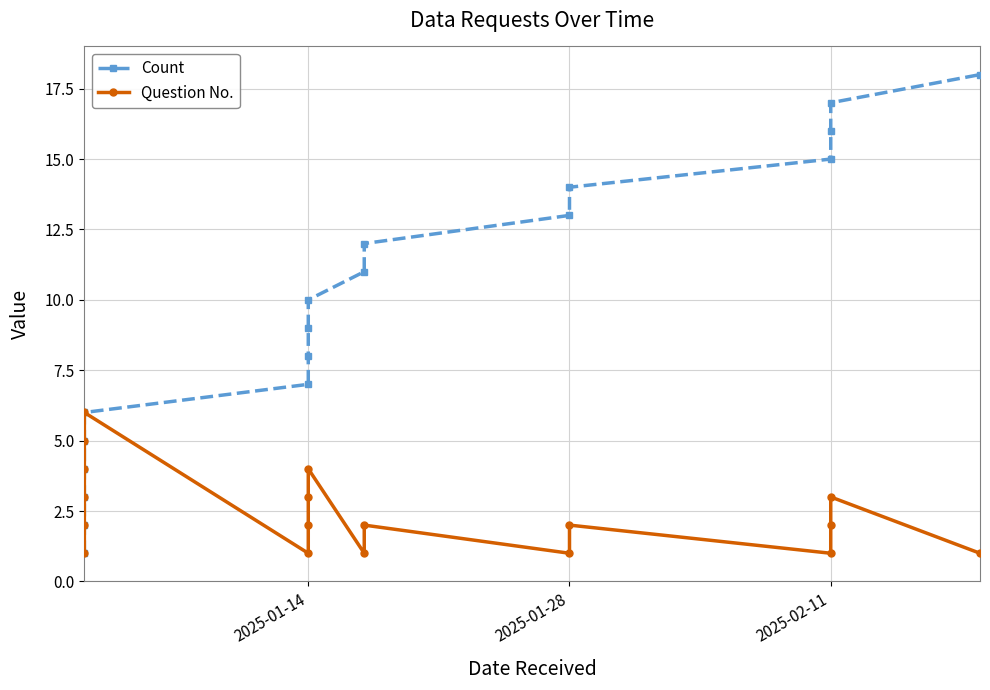

What is the value of the Count point at the 7th from the left?

7